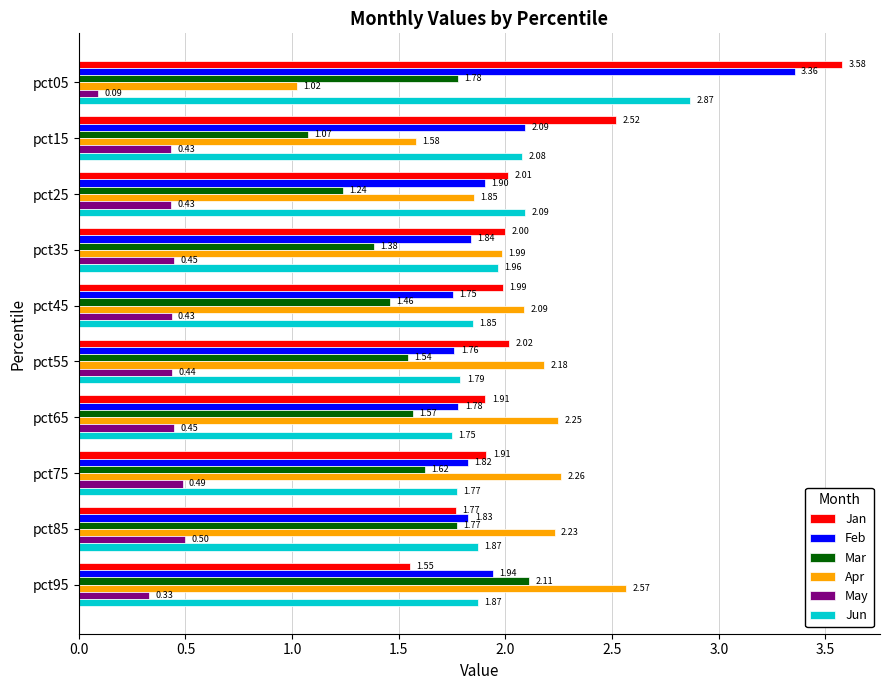

Which series changed the most between pct35 and pct45?

Jun